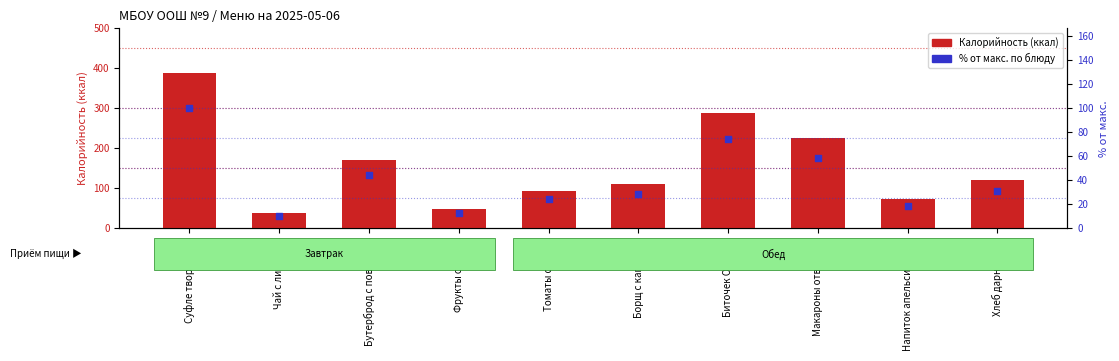

Which series has the largest total across all categories?

Калорийность (ккал)